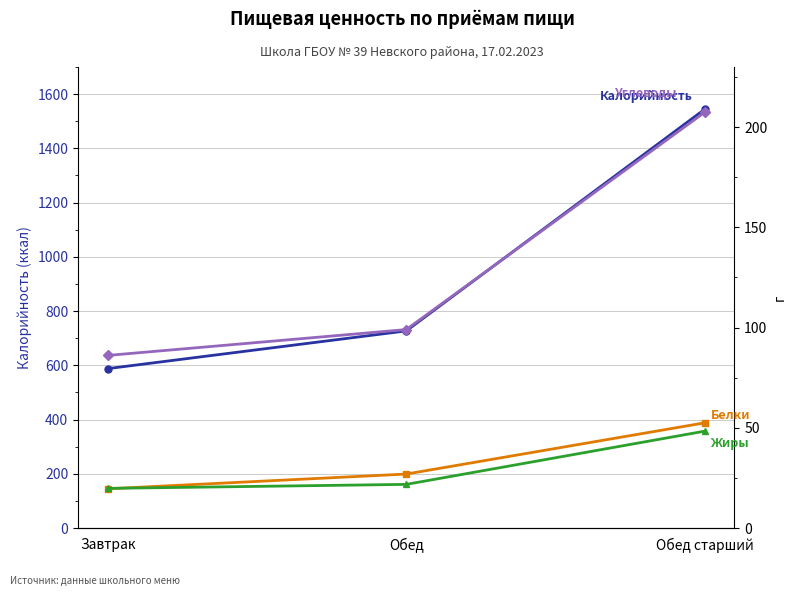

What is the label of the 2nd point from the right?

Обед